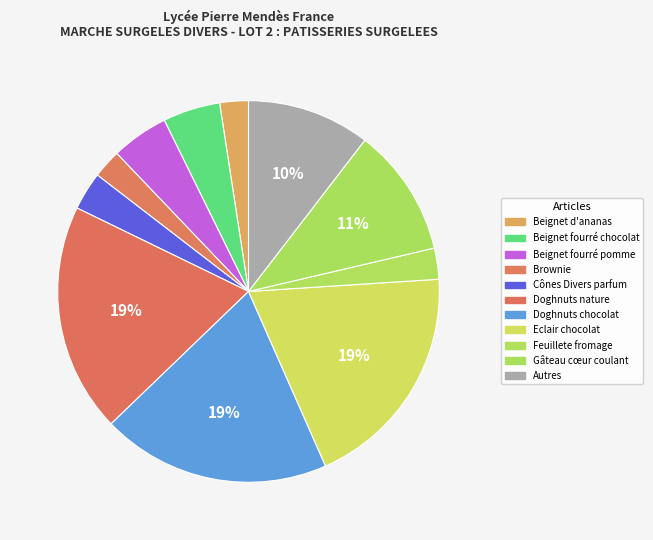

What is the largest slice in the pie chart?

Doghnuts nature